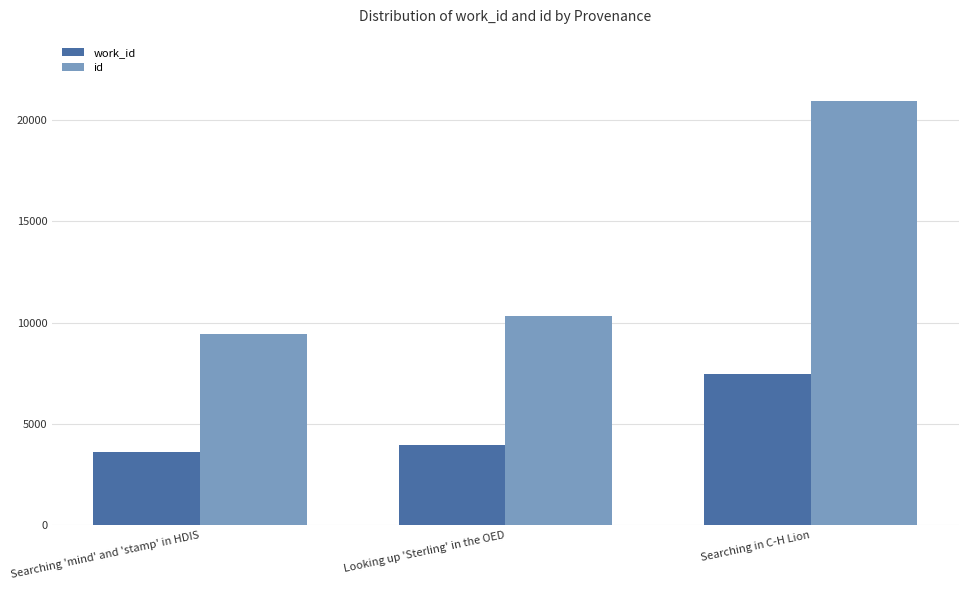

At which category does the chart reach its peak across all series?

Searching in C-H Lion